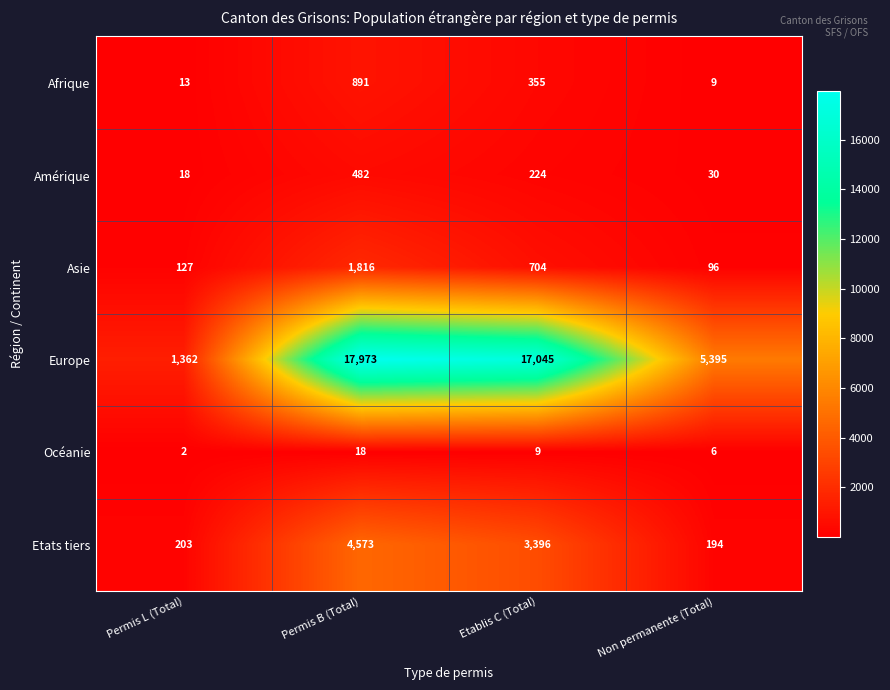

Where is Amérique nearest to the value 250?

Etablis C (Total)